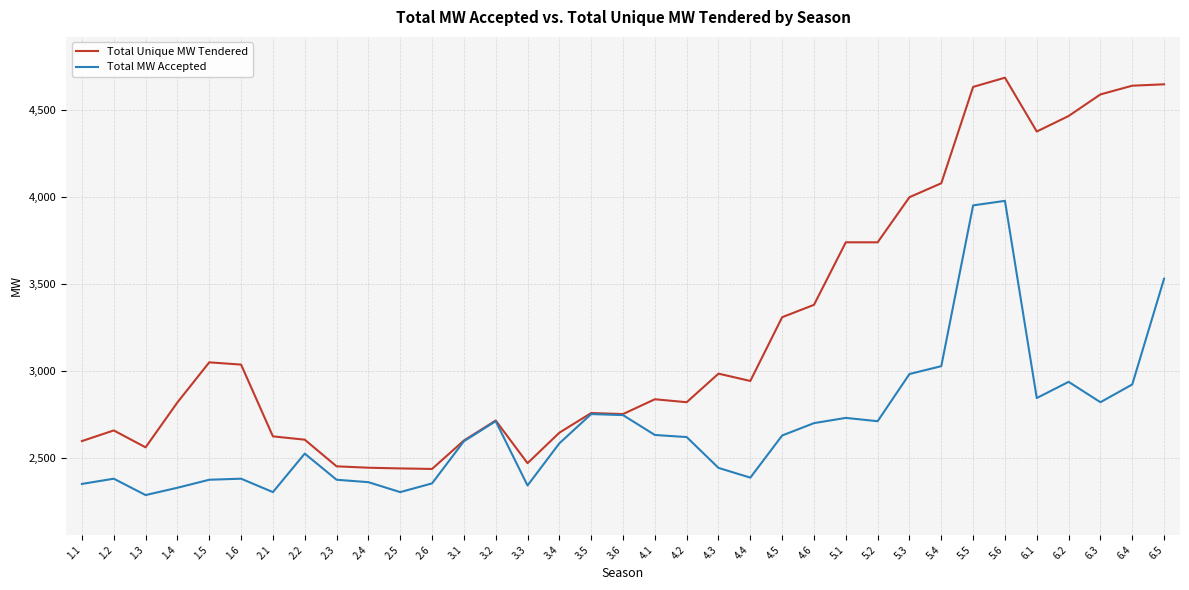

What is the average value of the Total MW Accepted series?

2684